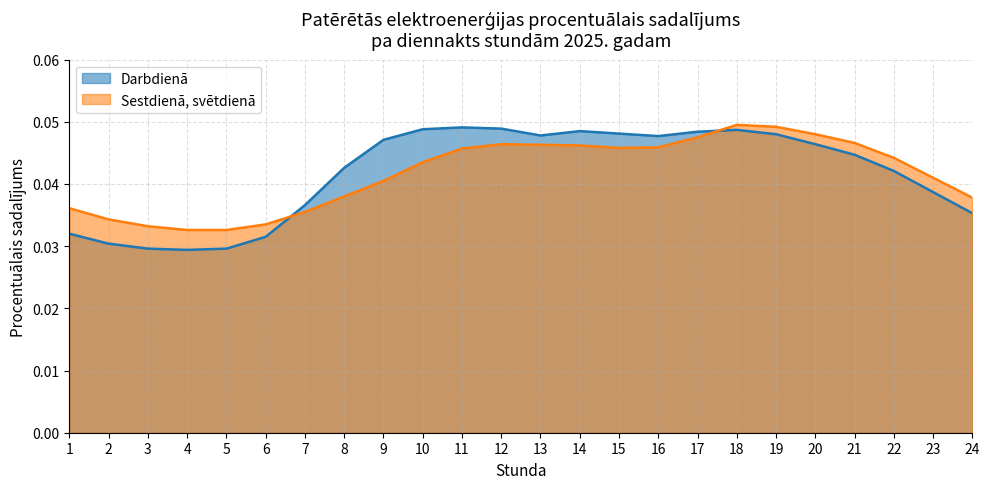

Does the chart have visible grid lines?

Yes